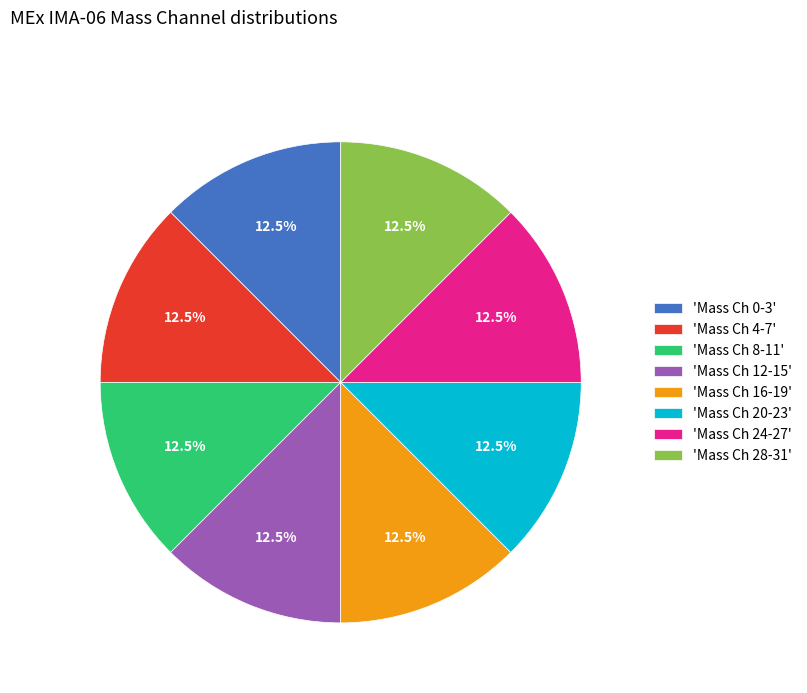

How many segments does this pie chart have?

8